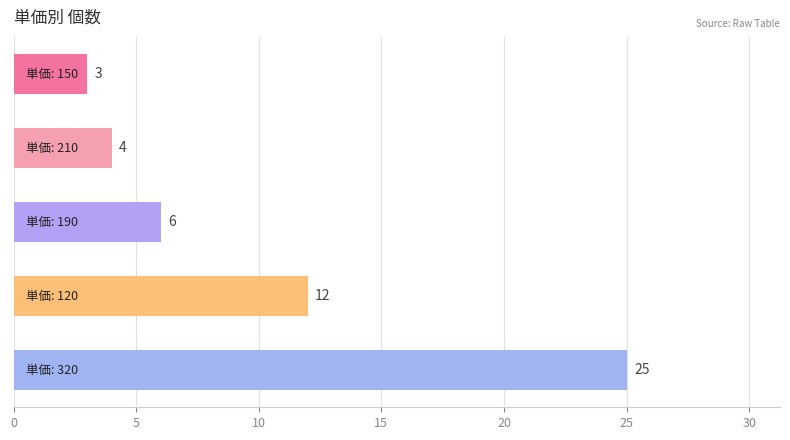

Count the number of data series in this chart.

1